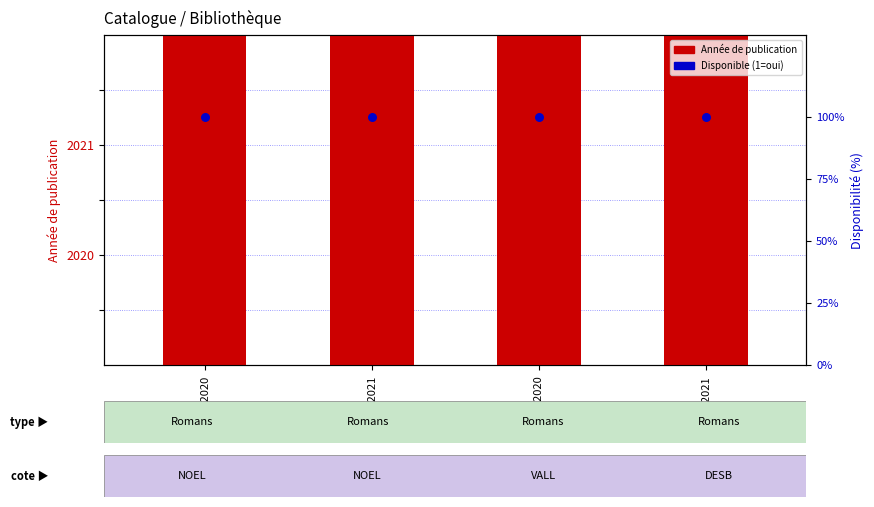

At which category is the sum across all series the highest?

NOEL-2021